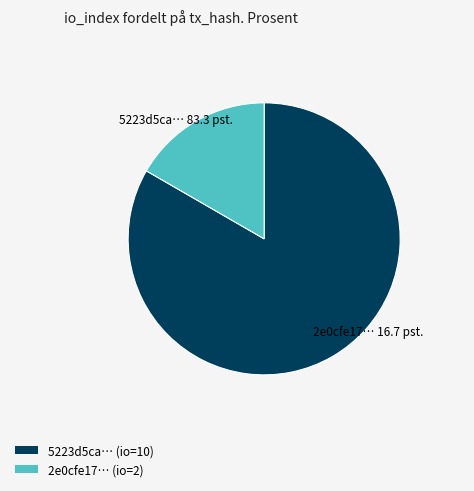

Rank the categories by value from lowest to highest.

2e0cfe17… (io=2), 5223d5ca… (io=10)